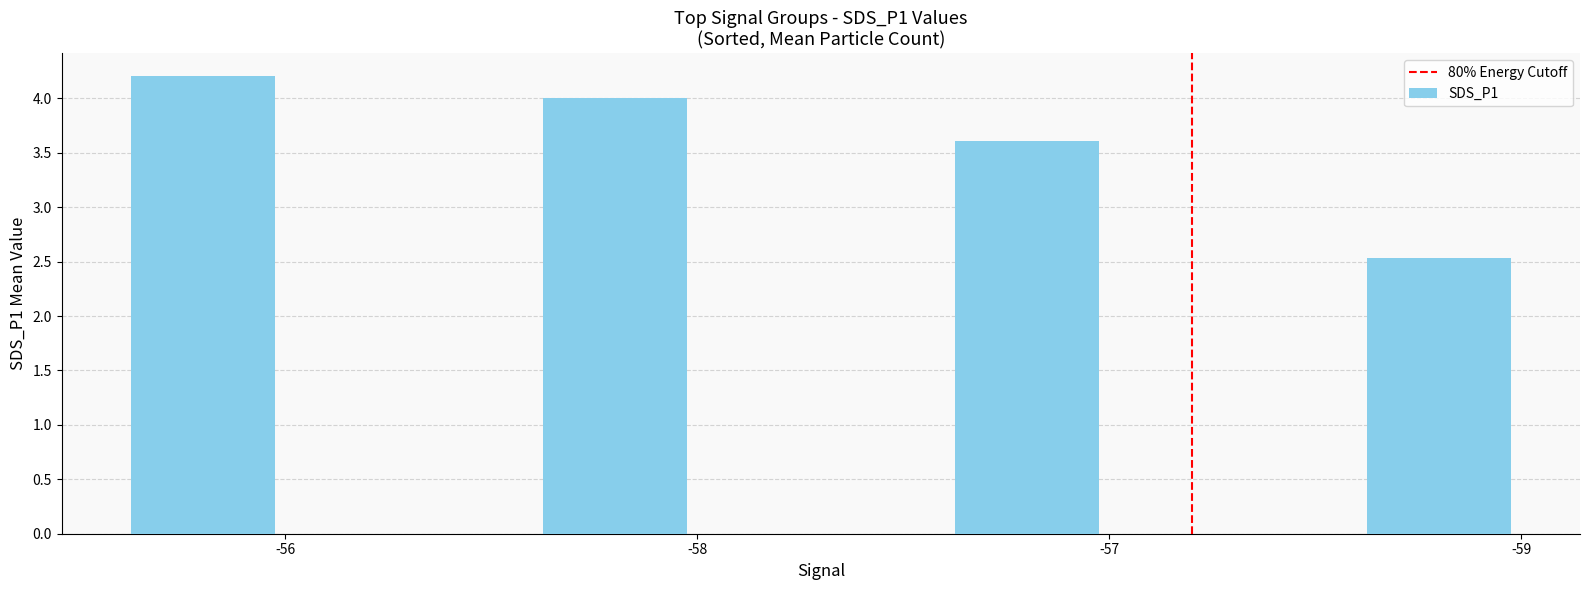

What is the value of the 2nd bar from the left?

4.0